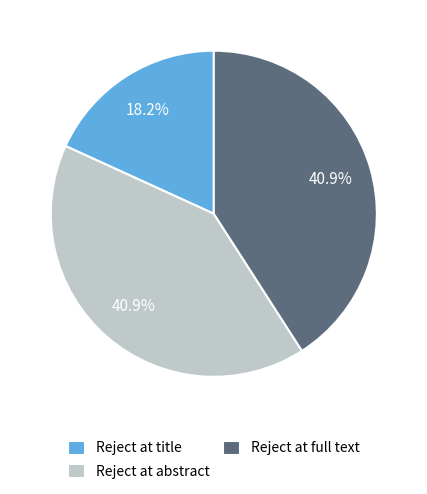

Combined, what portion of the pie is Reject at title and Reject at full text?

59.1%